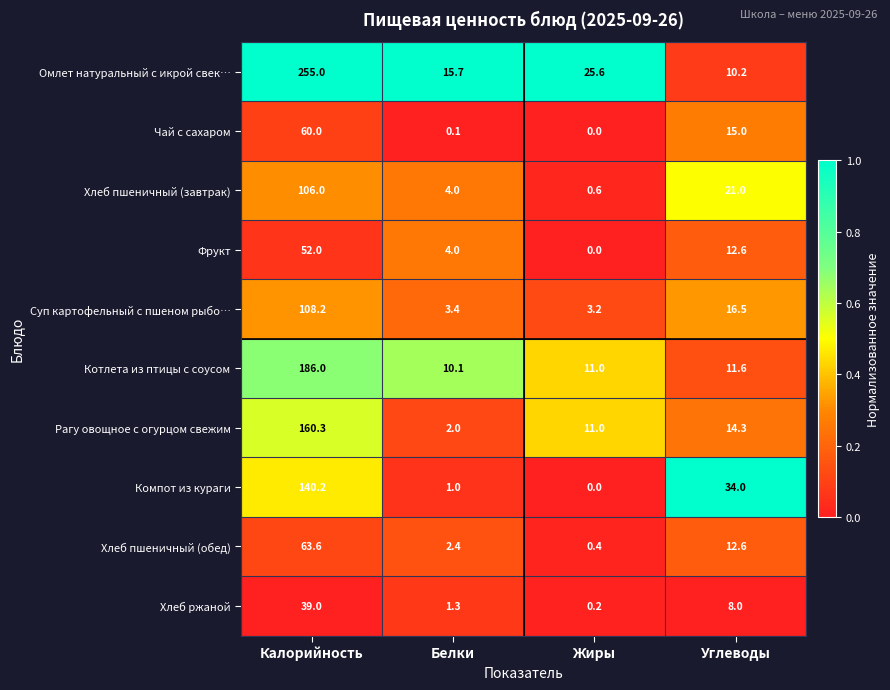

What is the greatest value displayed?

255.0